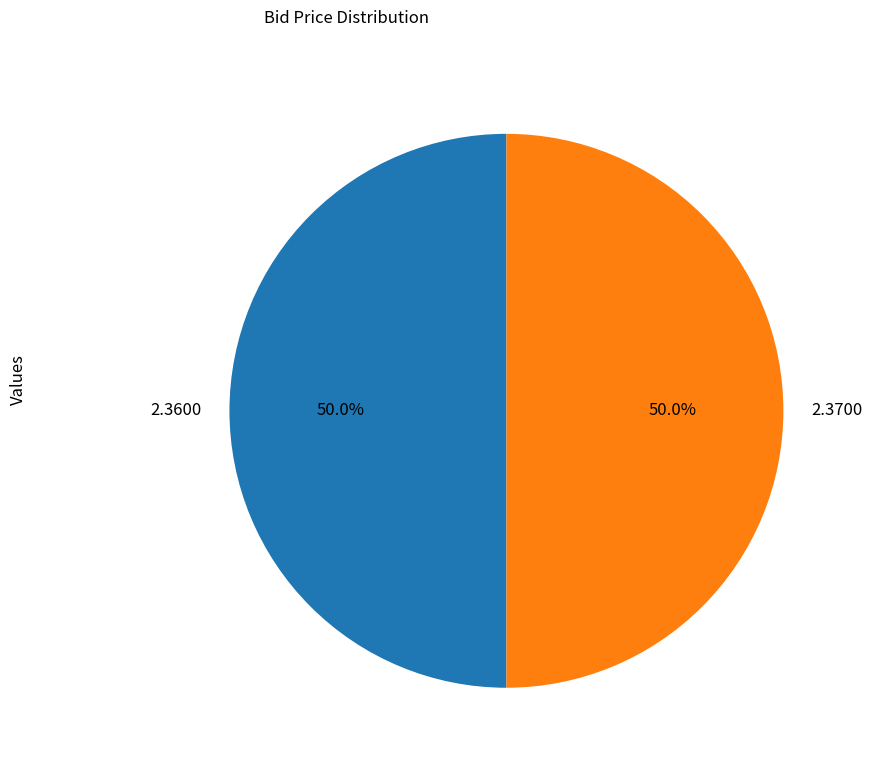

How much of the chart is everything except 2.3600?

50.0%